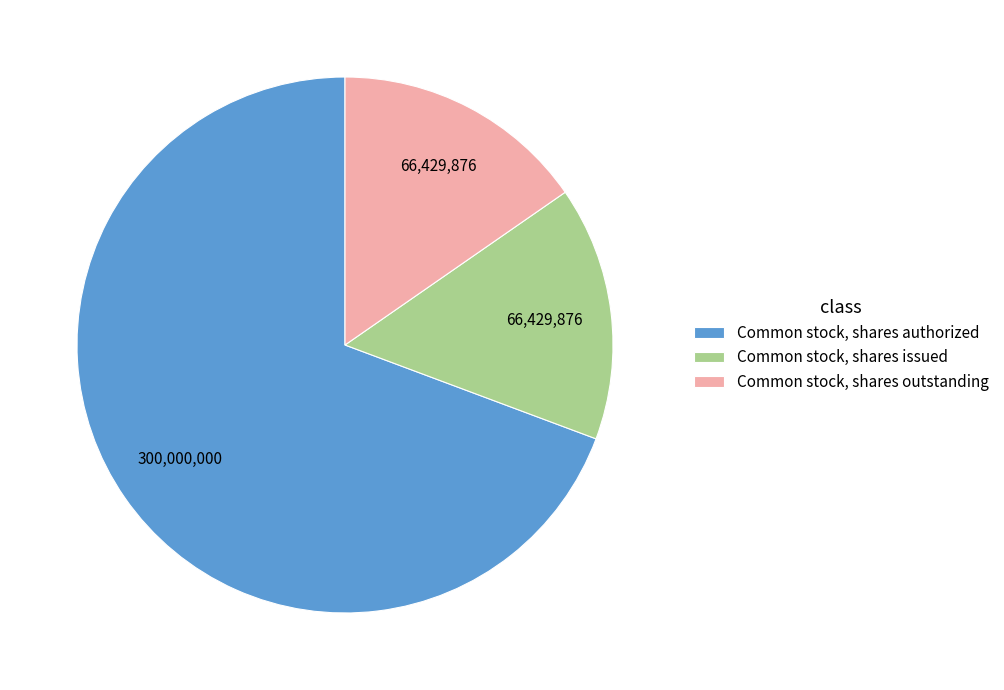

Is it true that Common stock, shares issued is 25% of the pie?

False